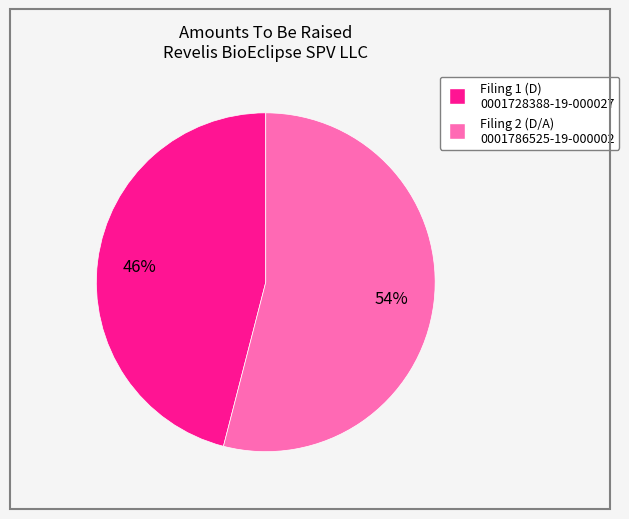

To the nearest percent, what is the difference between the largest and smallest slice percentages?

8%